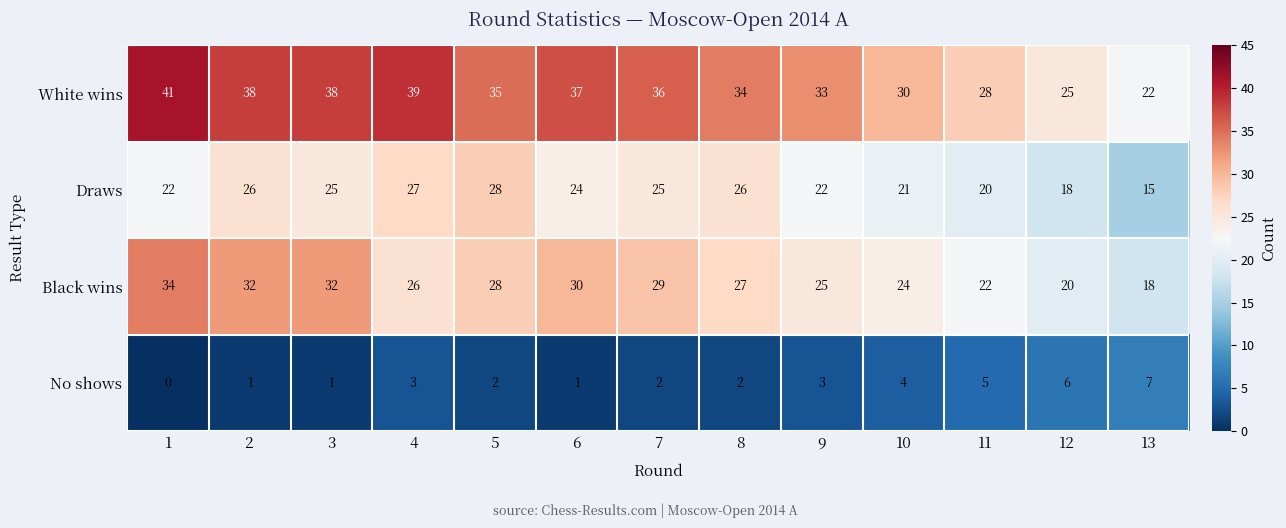

How many data points does each series have?

13